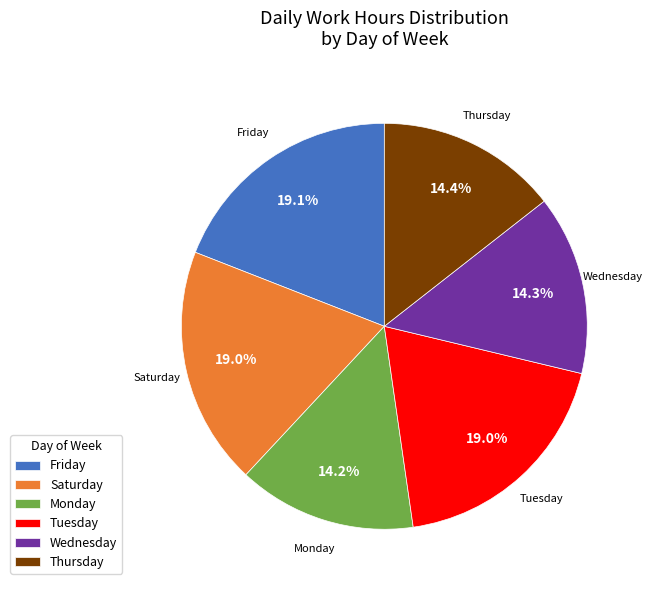

What percentage is NOT represented by Thursday?

85.6%